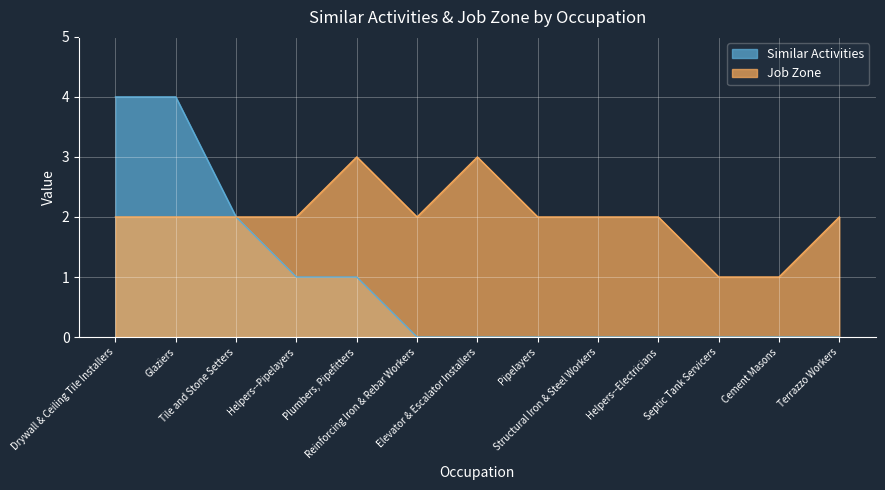

Which series changed the most between Tile and Stone Setters and Structural Iron & Steel Workers?

Similar Activities